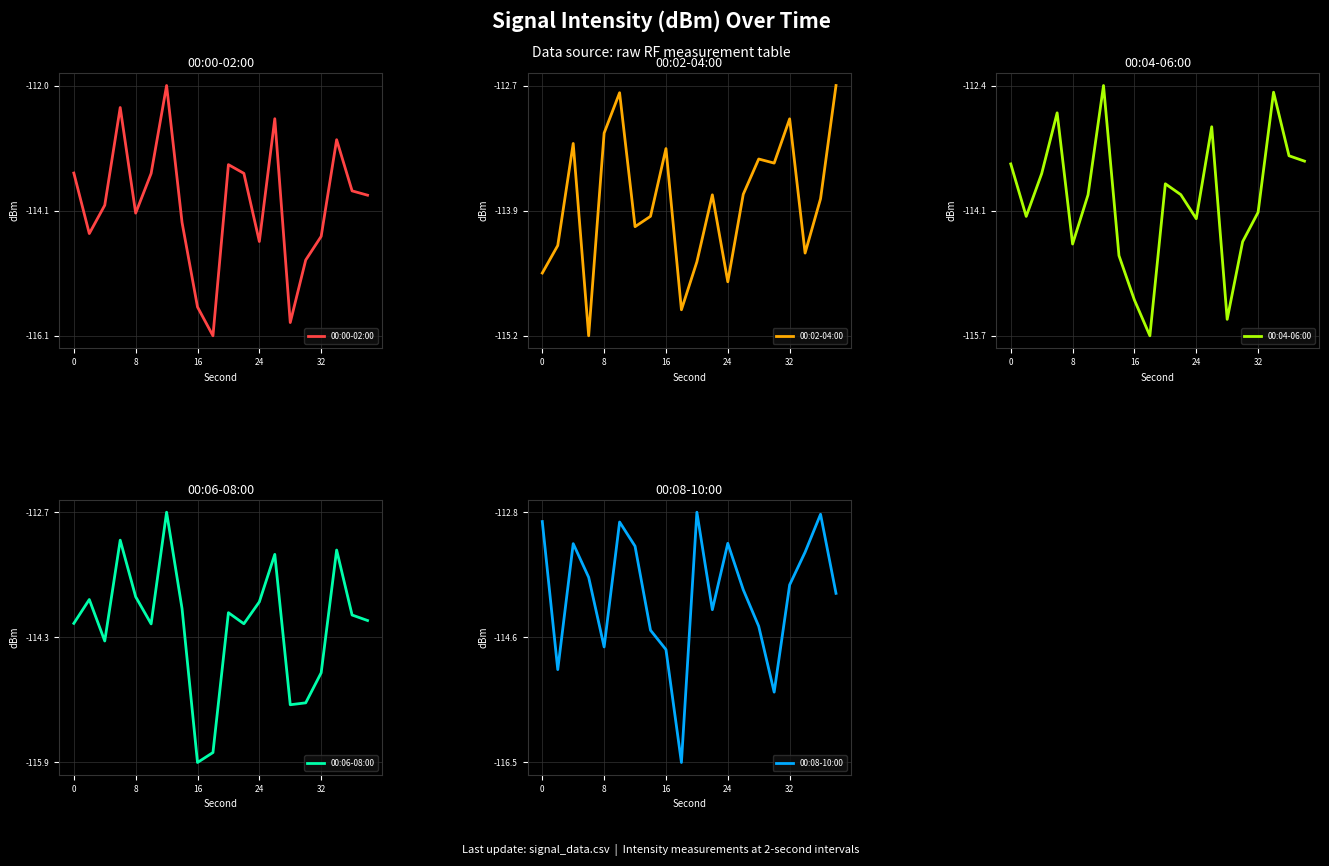

At which label does 00:06-08:00 reach its minimum?

16